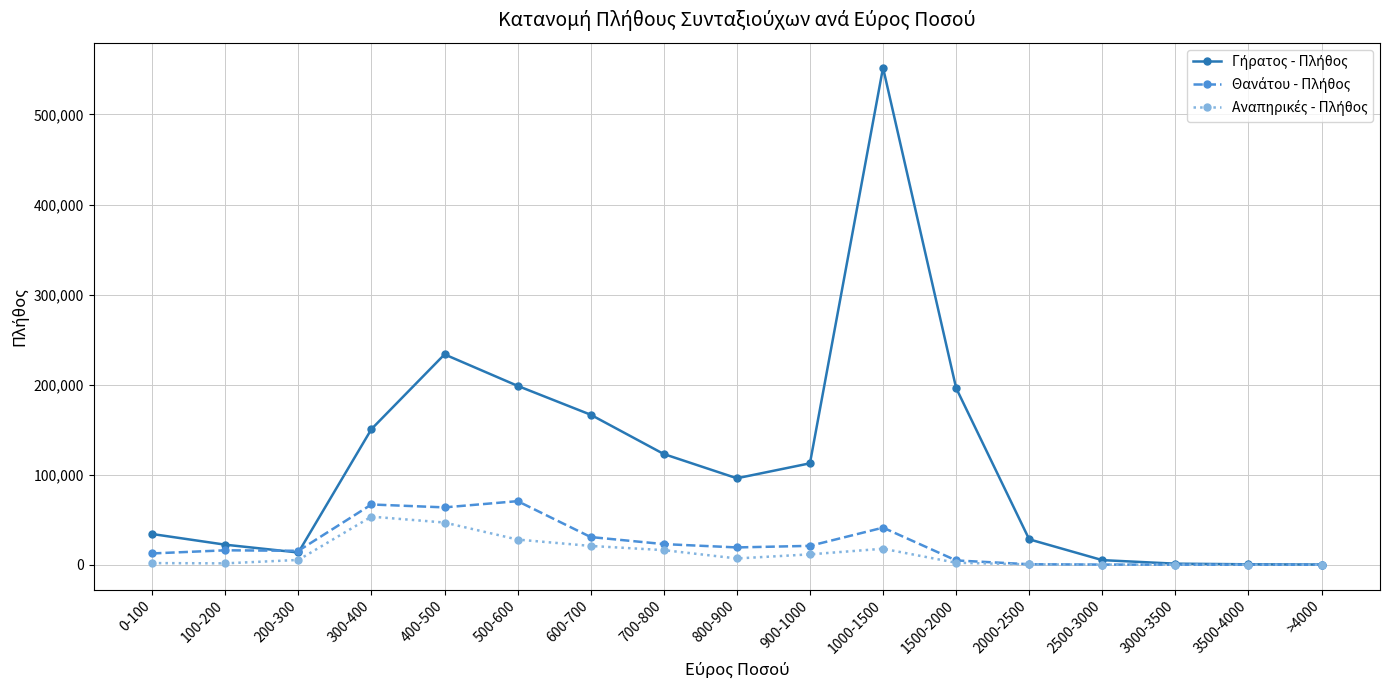

What is the total value across all series at 3500-4000?

445